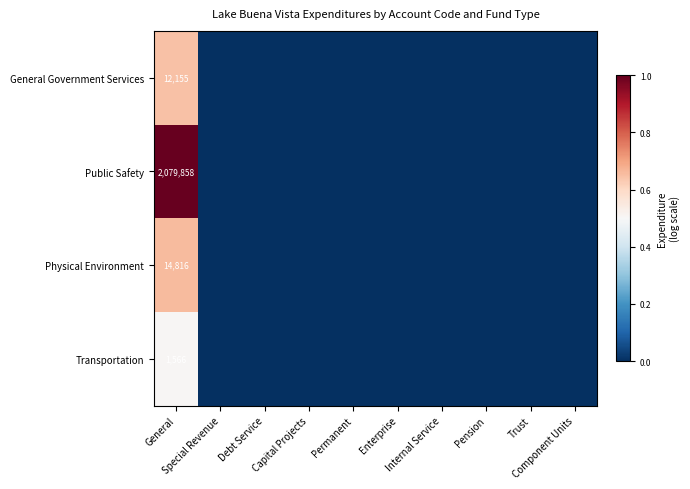

At how many categories does at least one series exceed 0?

1